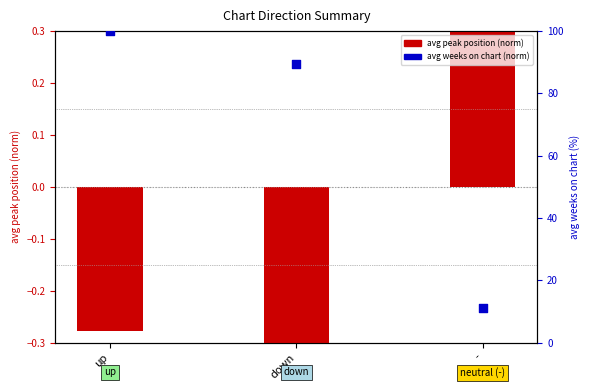

Which series reaches the maximum Y coordinate?

avg weeks on chart (norm)